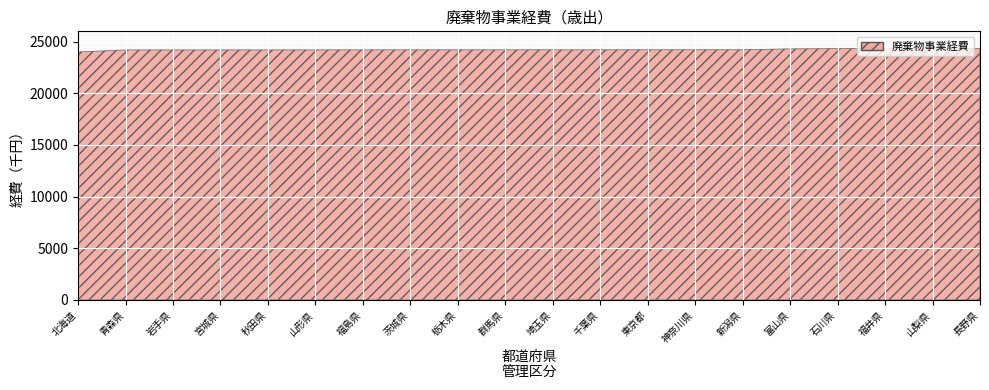

The value at 北海道 is 24000. True or false?

True